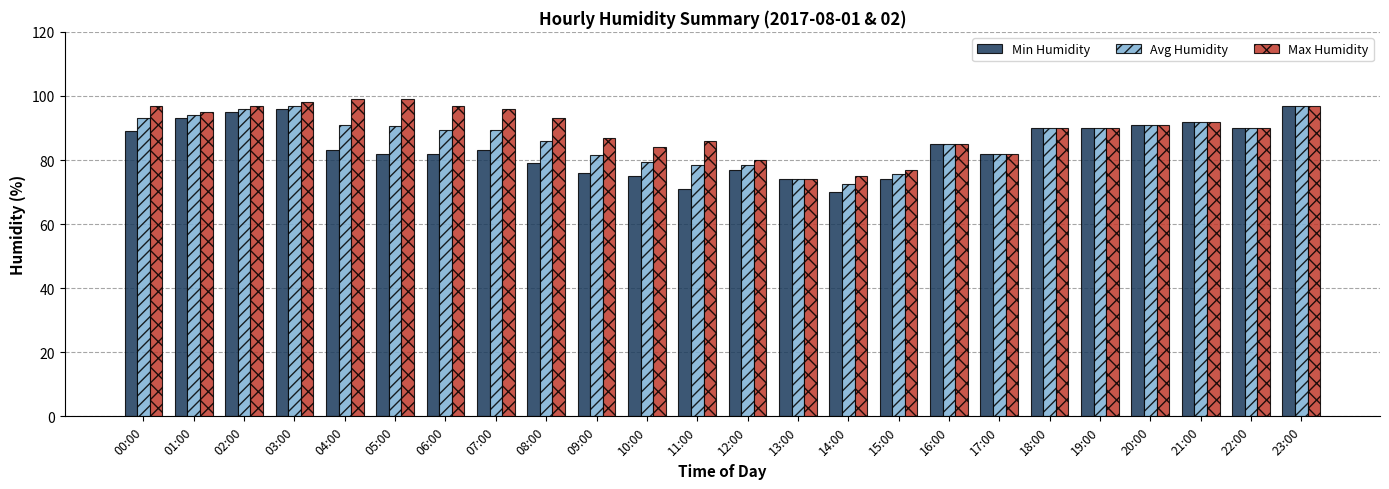

Reading left to right, list all the values displayed in this chart.

Min Humidity: 89.0	93.0	95.0	96.0	83.0	82.0	82.0	83.0	79.0	76.0	75.0	71.0	77.0	74.0	70.0	74.0	85.0	82.0	90.0	90.0	91.0	92.0	90.0	97.0
Avg Humidity: 93.0	94.0	96.0	97.0	91.0	90.5	89.5	89.5	86.0	81.5	79.5	78.5	78.5	74.0	72.5	75.5	85.0	82.0	90.0	90.0	91.0	92.0	90.0	97.0
Max Humidity: 97.0	95.0	97.0	98.0	99.0	99.0	97.0	96.0	93.0	87.0	84.0	86.0	80.0	74.0	75.0	77.0	85.0	82.0	90.0	90.0	91.0	92.0	90.0	97.0